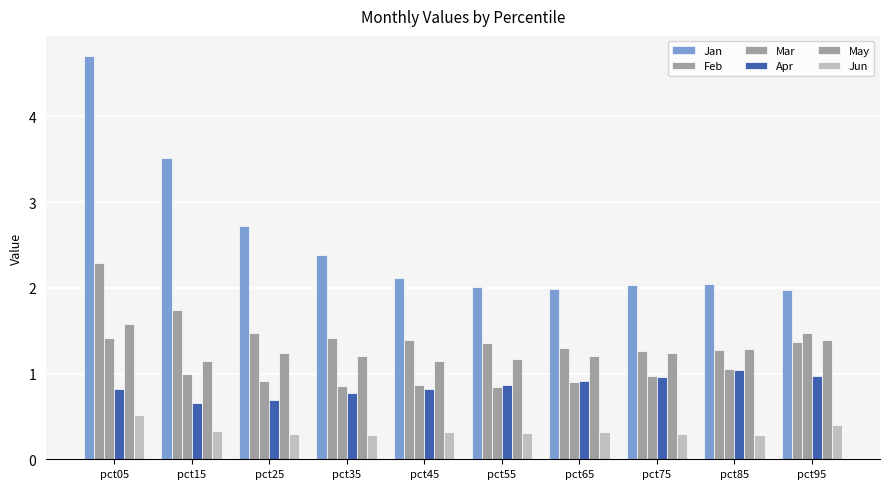

What is the difference between the highest and lowest values at pct15?

3.2